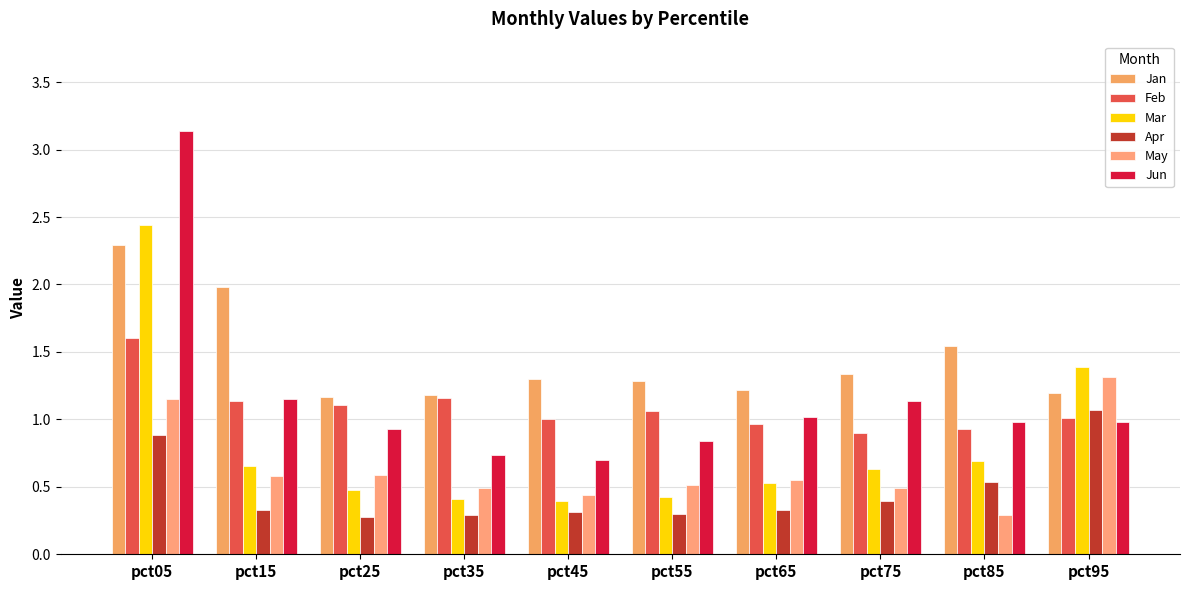

The value of Feb at pct45 is 1.0. True or false?

True